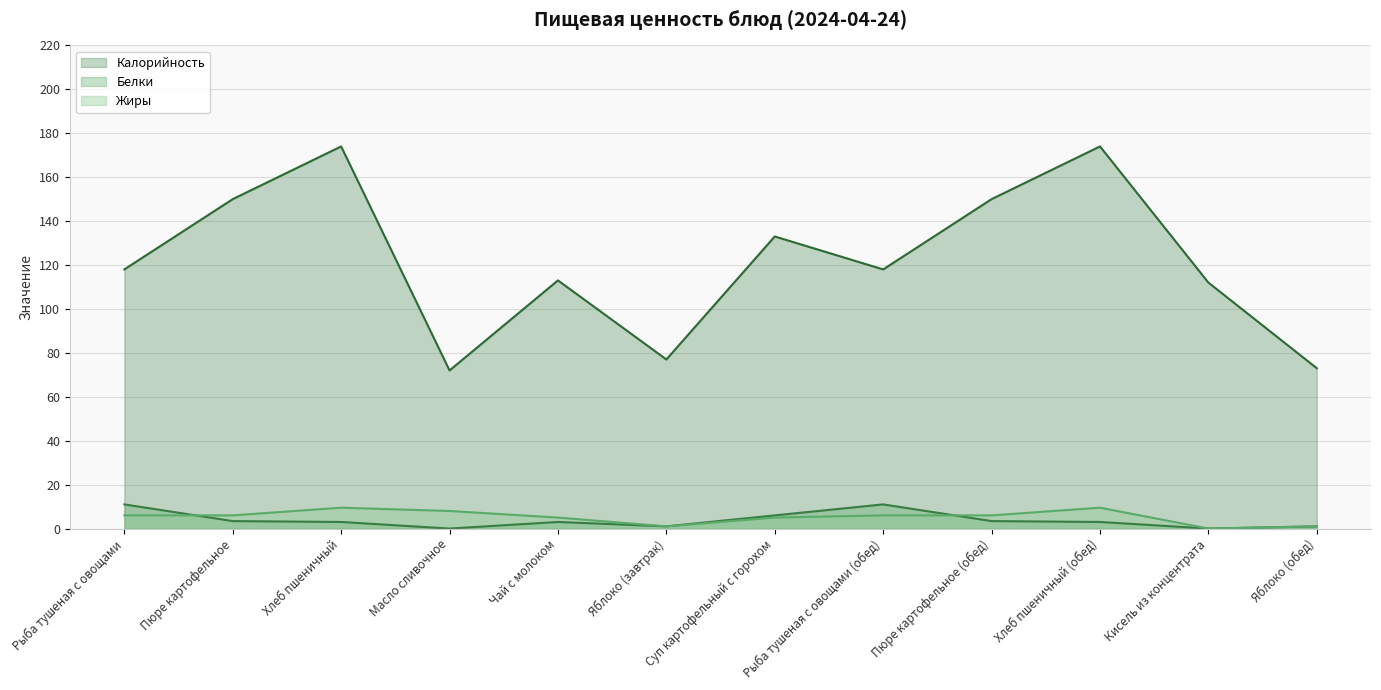

Which series has the largest total across all categories?

Калорийность